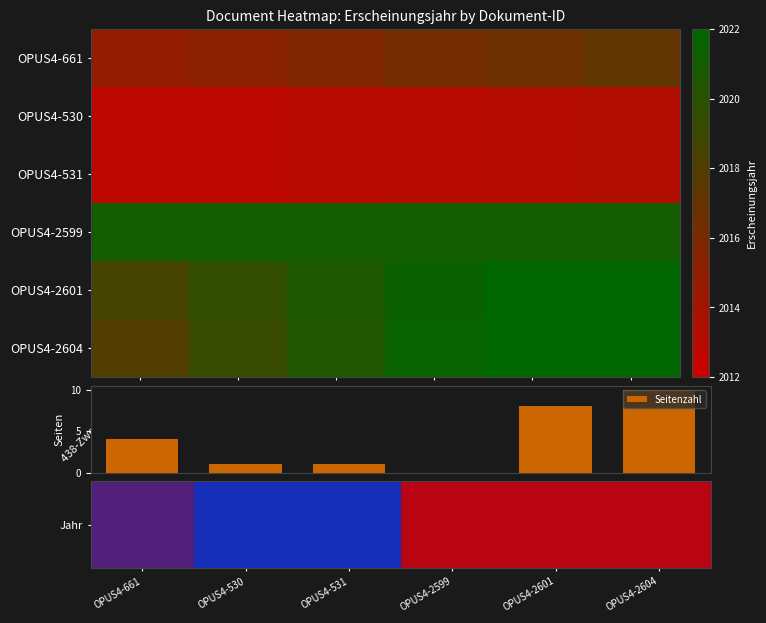

What is the sum of all Seitenzahl values?

24